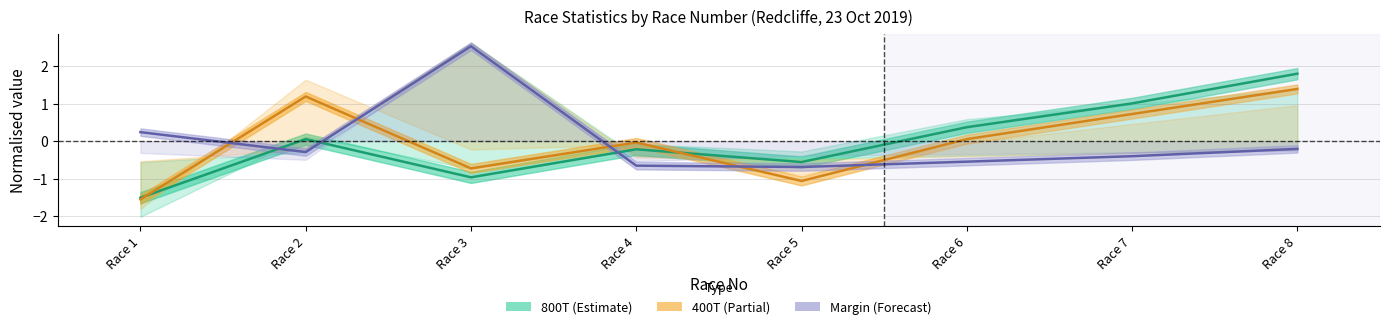

How many positive values does the Margin (Forecast) series have?

2